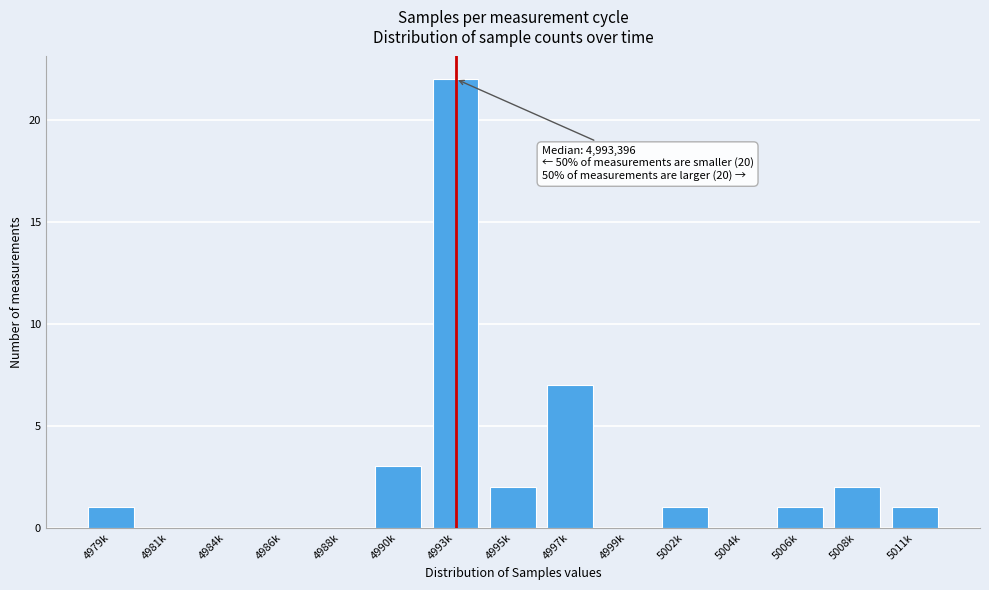

Reading right to left, extract all data points from this chart.

5011k=1	5008k=2	5006k=1	5004k=0	5002k=1	4999k=0	4997k=7	4995k=2	4993k=22	4990k=3	4988k=0	4986k=0	4984k=0	4981k=0	4979k=1